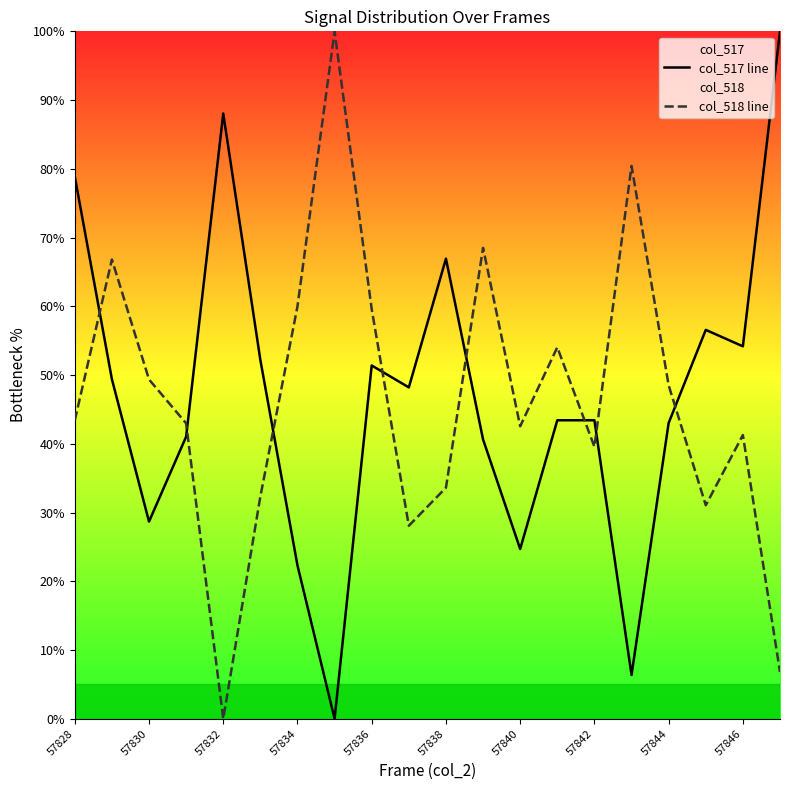

At which category is the sum across all series the highest?

57828